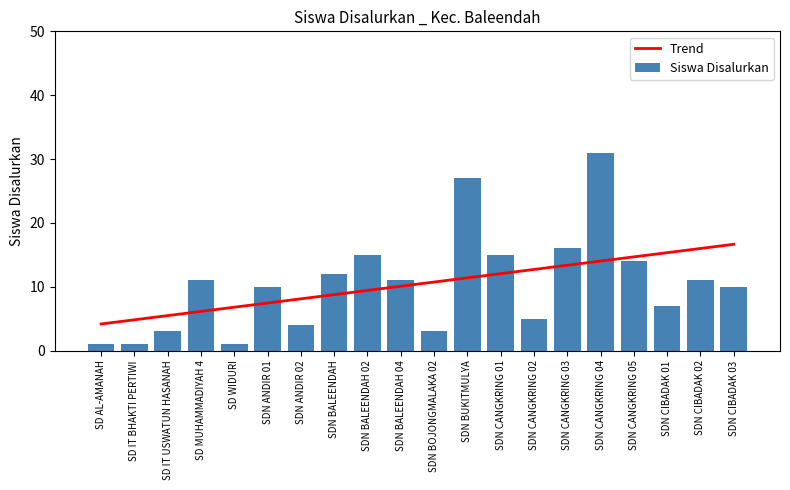

Rank the categories by value from highest to lowest.

SDN CANGKRING 04, SDN BUKITMULYA, SDN CANGKRING 03, SDN BALEENDAH 02, SDN CANGKRING 01, SDN CANGKRING 05, SDN BALEENDAH, SD MUHAMMADIYAH 4, SDN BALEENDAH 04, SDN CIBADAK 02, SDN ANDIR 01, SDN CIBADAK 03, SDN CIBADAK 01, SDN CANGKRING 02, SDN ANDIR 02, SD IT USWATUN HASANAH, SDN BOJONGMALAKA 02, SD AL-AMANAH, SD IT BHAKTI PERTIWI, SD WIDURI